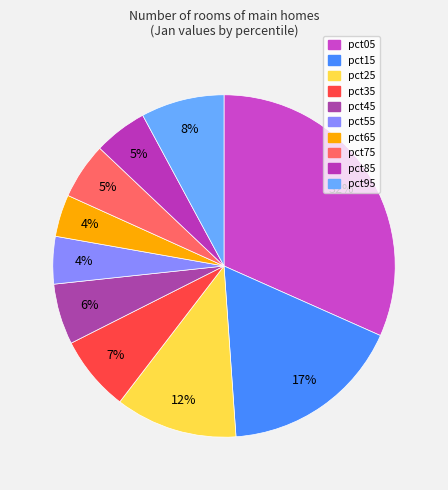

Count the number of slices in the pie.

10